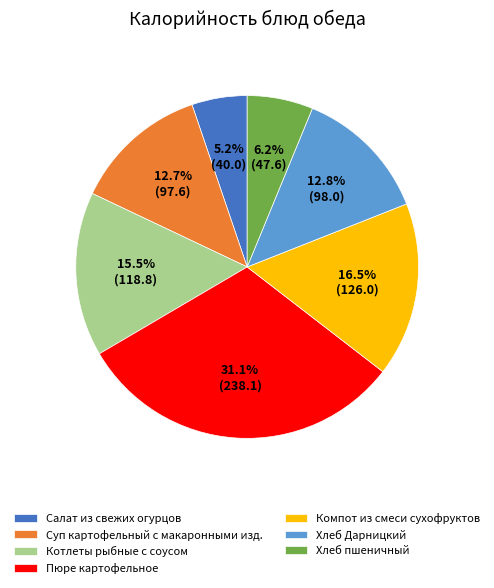

Which category has the biggest portion of the pie?

Пюре картофельное